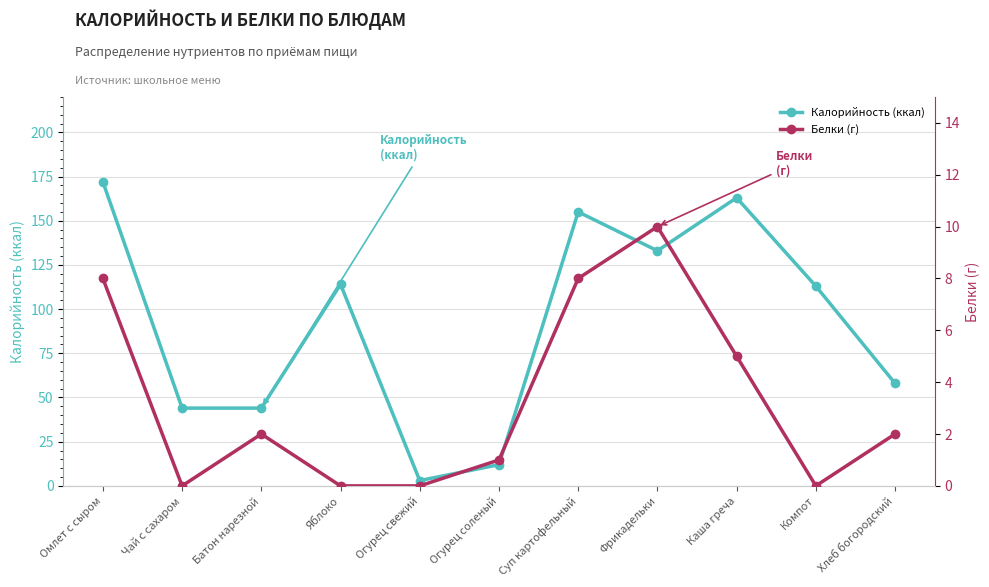

Reading right to left, extract all data points from this chart.

Калорийность (ккал): Хлеб богородский=58	Компот=113	Каша греча=163	Фрикадельки=133	Суп картофельный=155	Огурец соленый=12	Огурец свежий=3	Яблоко=114	Батон нарезной=44	Чай с сахаром=44	Омлет с сыром=172
Белки (г): Хлеб богородский=2	Компот=0	Каша греча=5	Фрикадельки=10	Суп картофельный=8	Огурец соленый=1	Огурец свежий=0	Яблоко=0	Батон нарезной=2	Чай с сахаром=0	Омлет с сыром=8